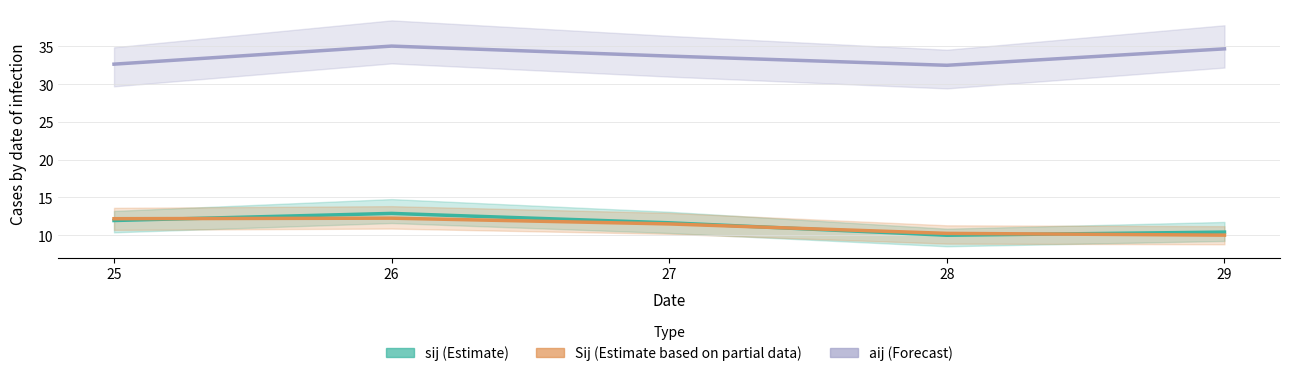

What is the spread (max minus min) of values at 25?

20.7